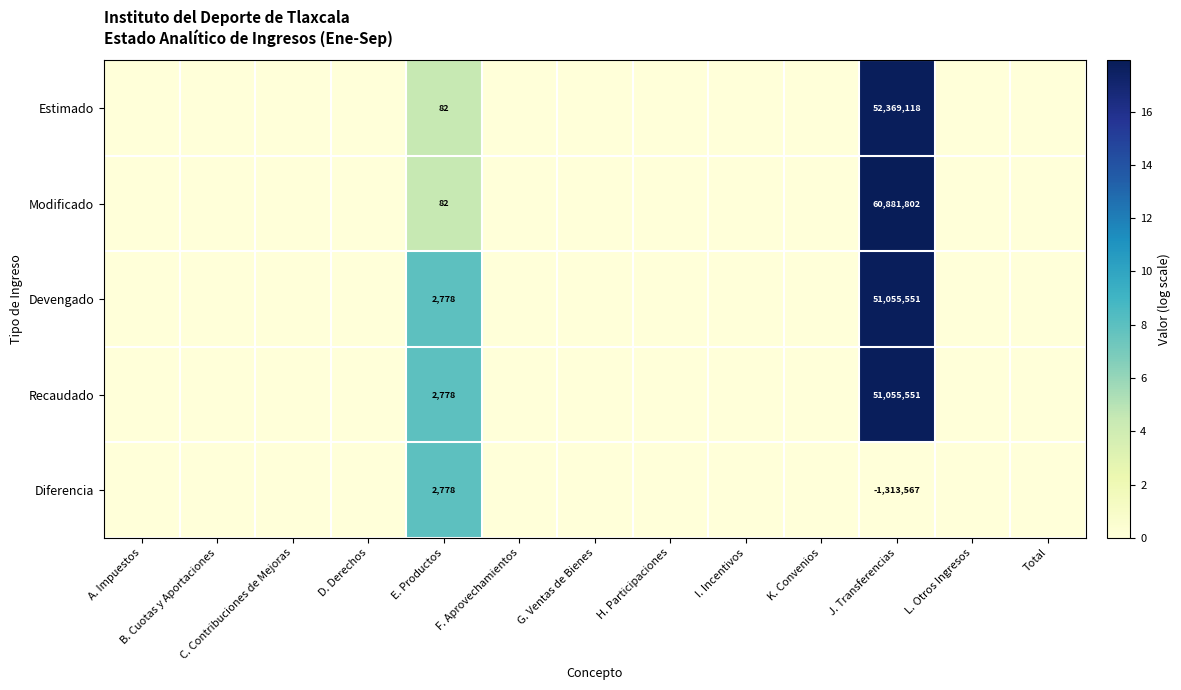

The value of Recaudado at E. Productos is 2778. True or false?

True